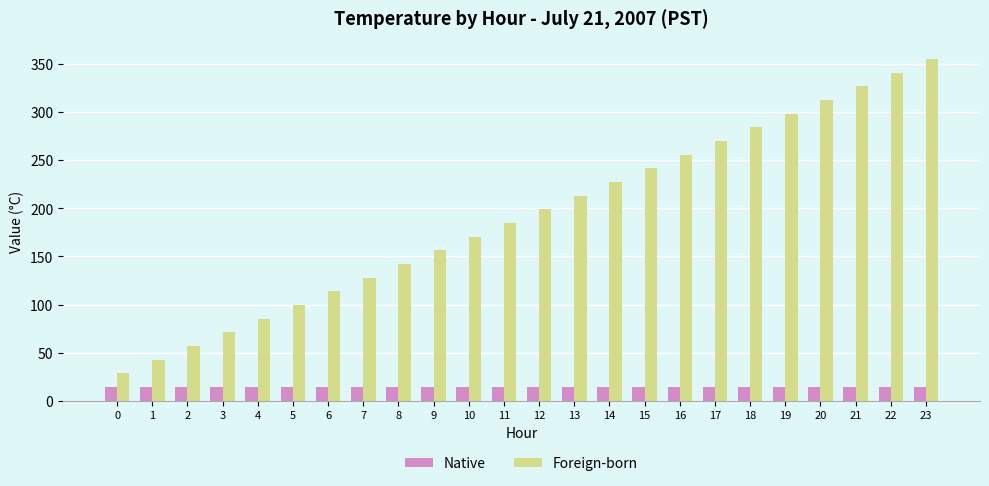

How many series are shown in this chart?

2